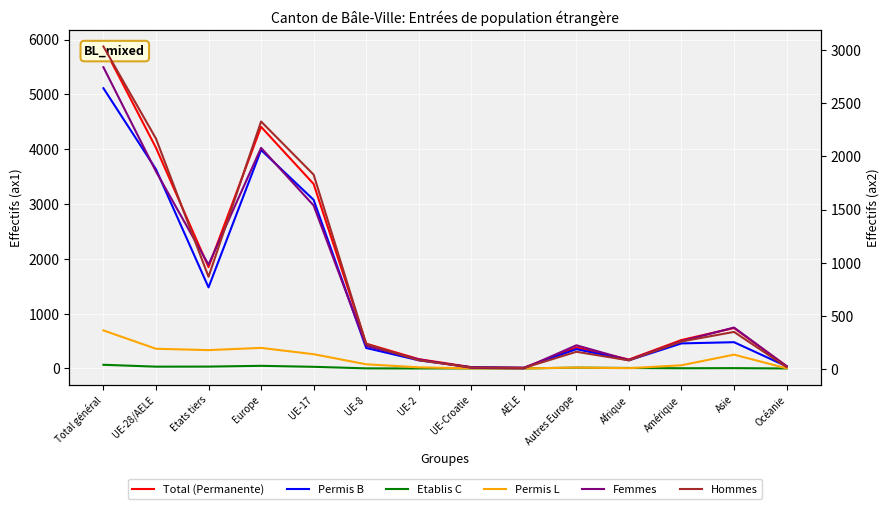

What position from the right is UE-Croatie?

7